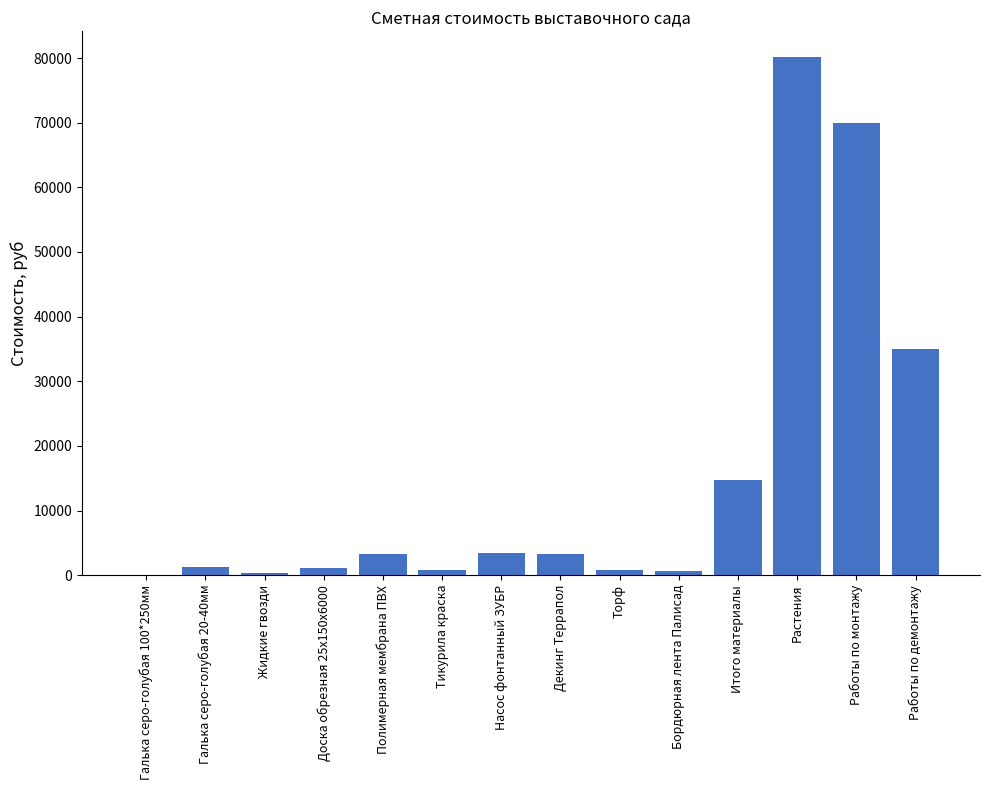

Are the bars grouped side by side (vs. stacked)?

No